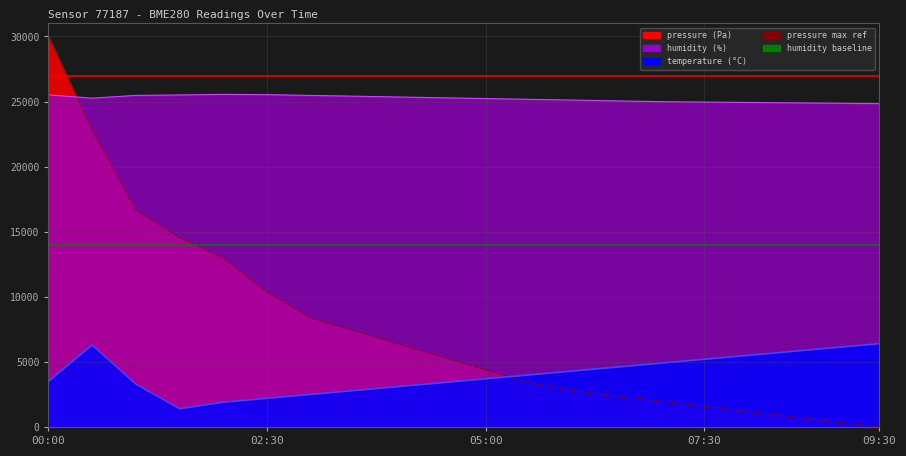

Which category has the lowest value across all series?

09:30